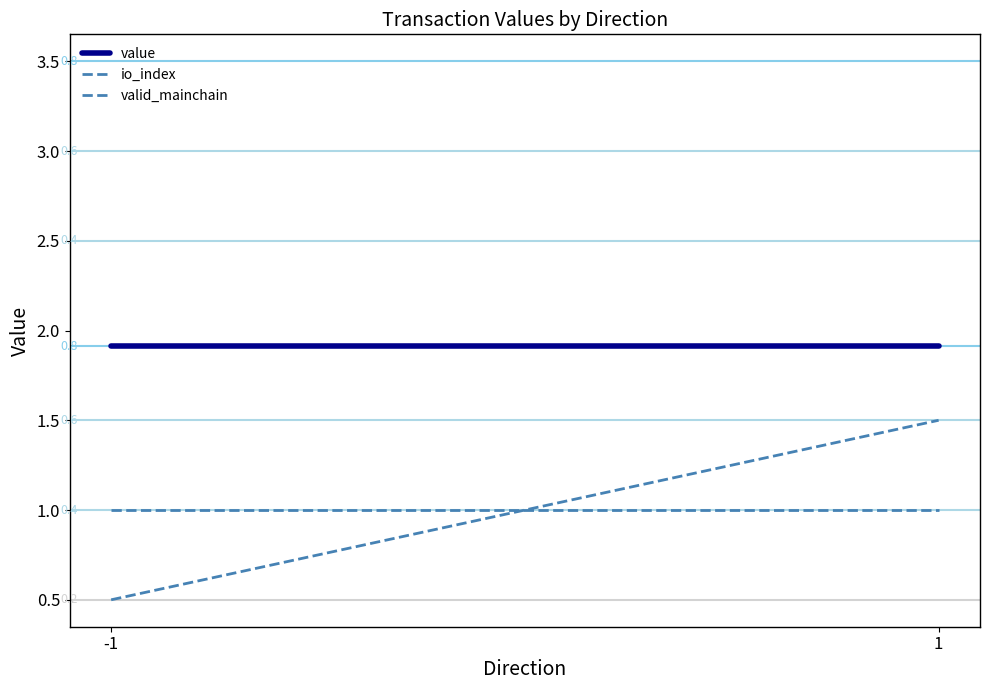

Is it true that value equals 1.9 at -1?

True